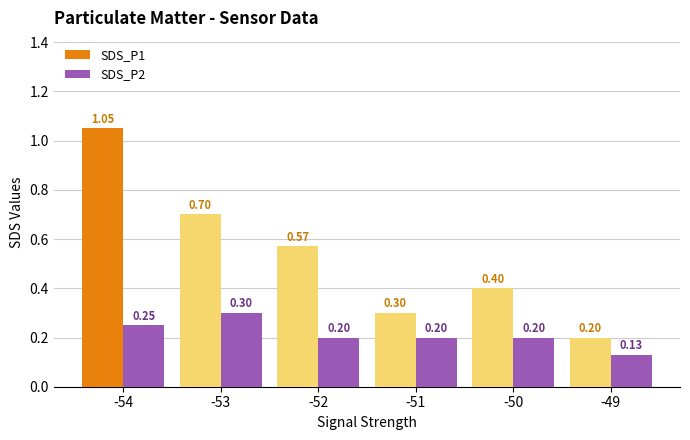

What is the difference between the maximum and minimum values in the SDS_P2 series?

0.2